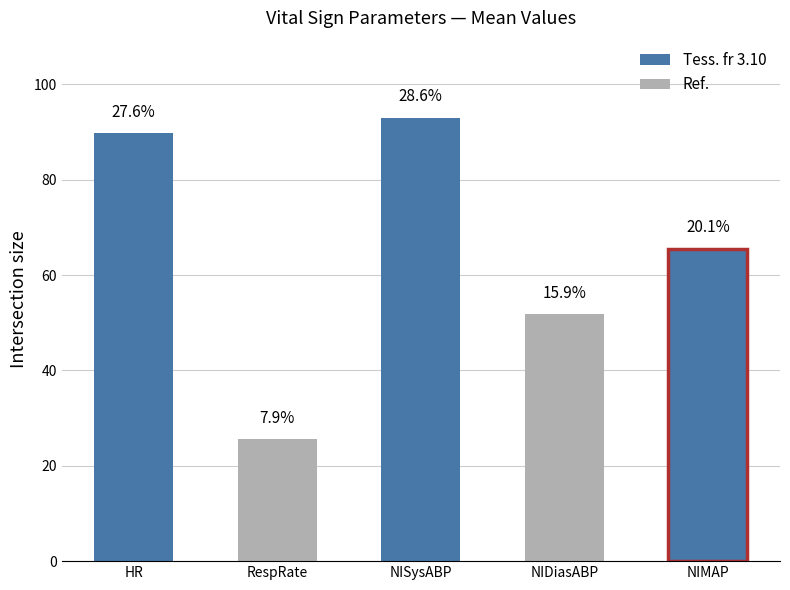

The value at RespRate is 7.8. True or false?

False